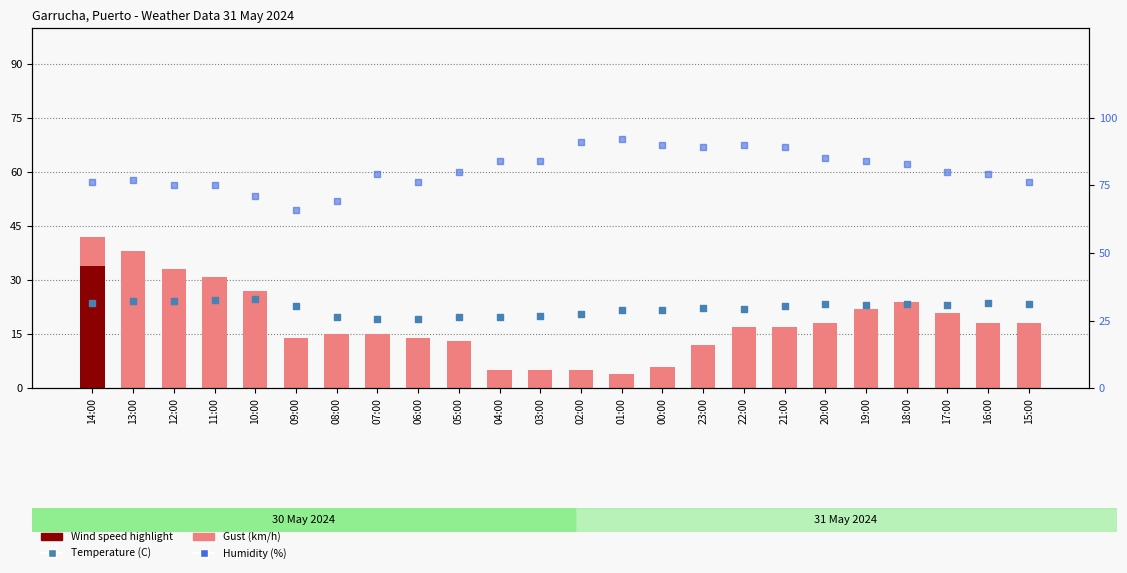

At which category is the sum across all series the highest?

14:00